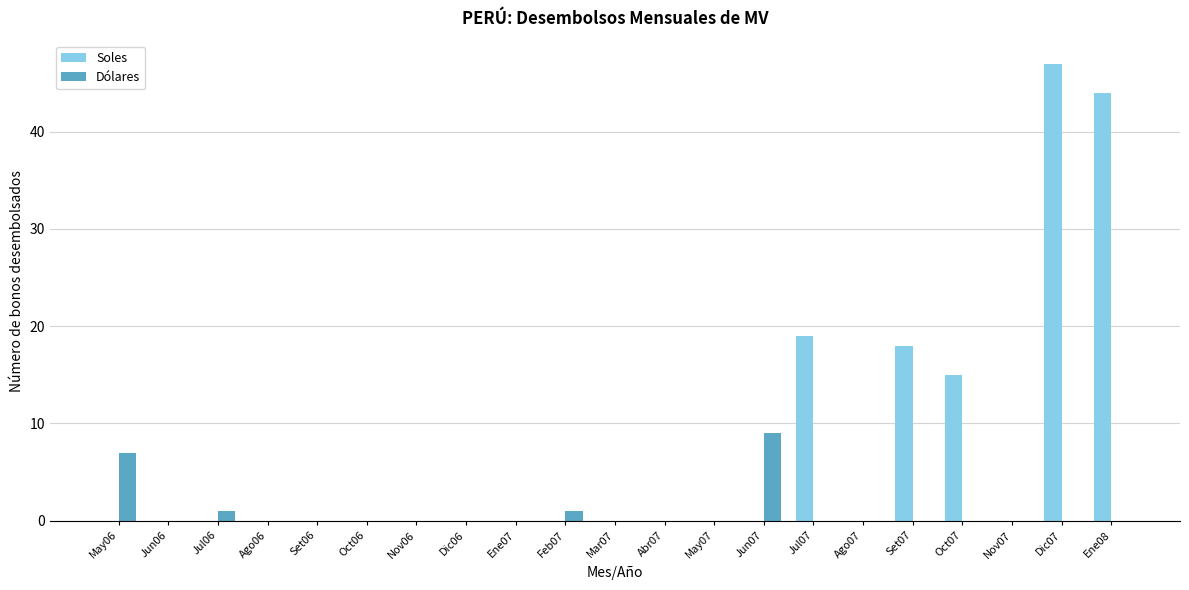

True or false: Dólares has a value of 5 at Ene08.

False